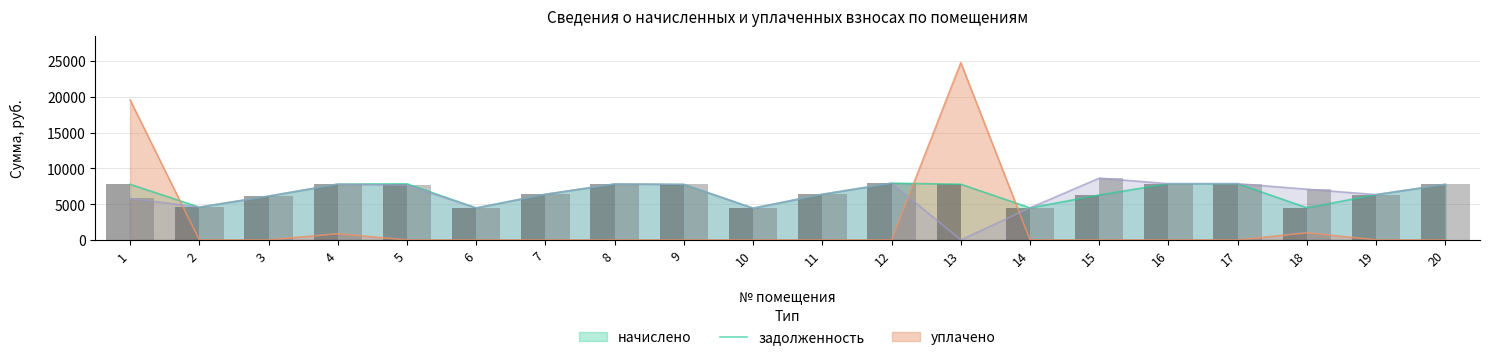

What are all the series names shown in the legend?

начислено, задолженность, уплачено